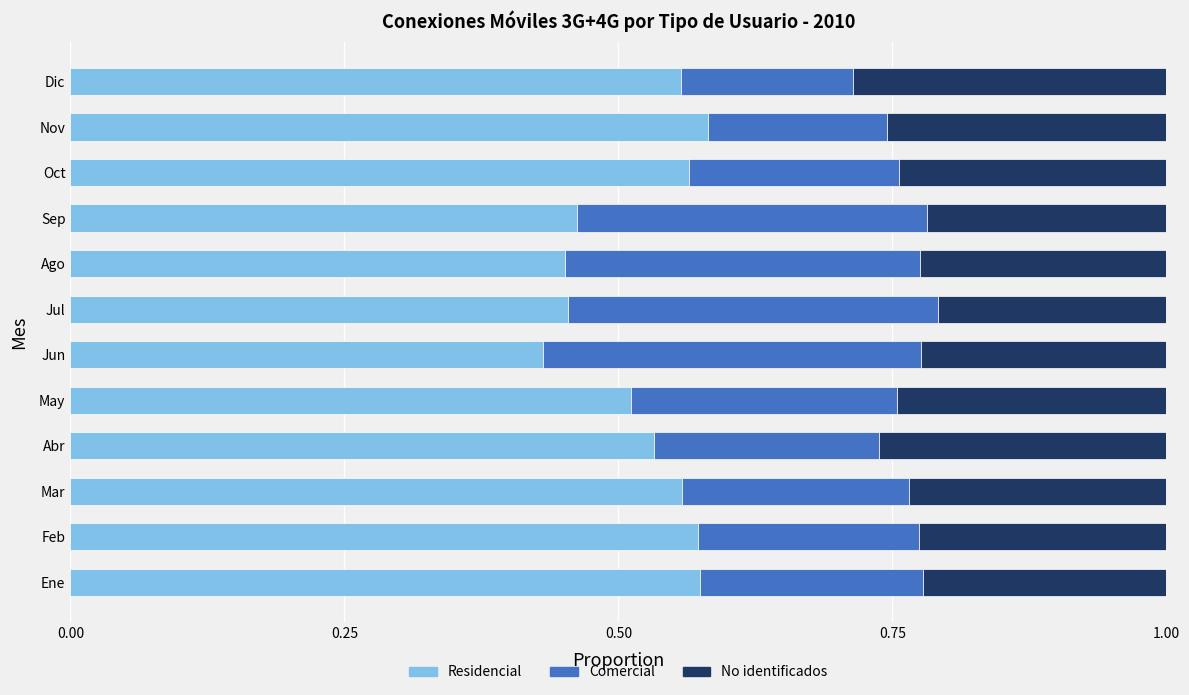

Is it true that Residencial equals 0.2 at Mar?

False